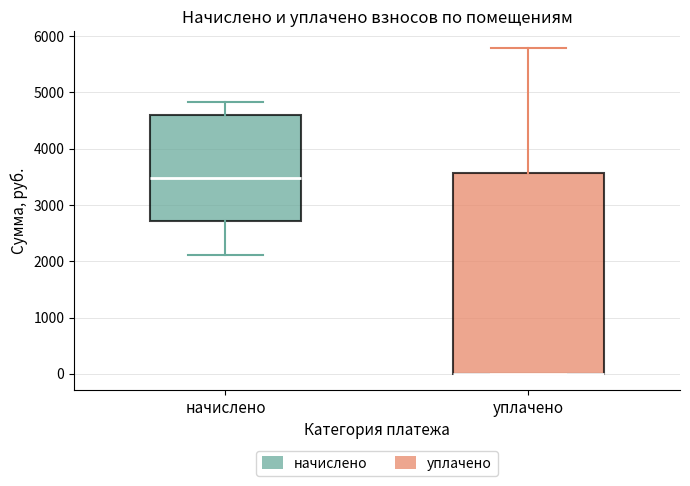

Which box is the tallest, from its lower edge to its upper edge?

уплачено